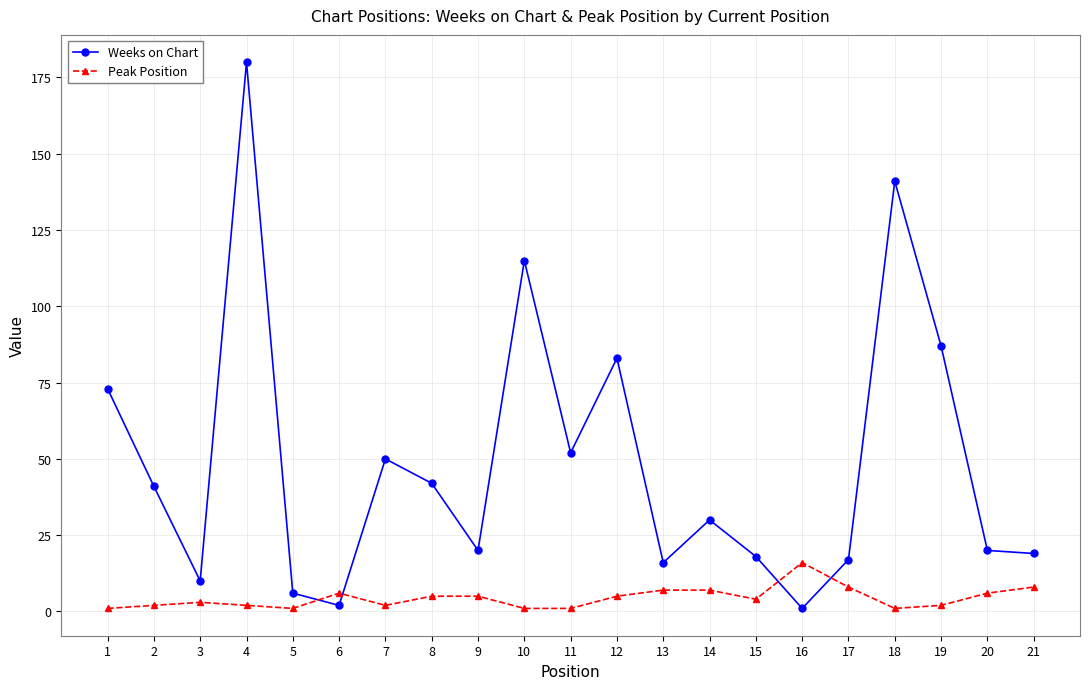

At which category is the sum across all series the highest?

4